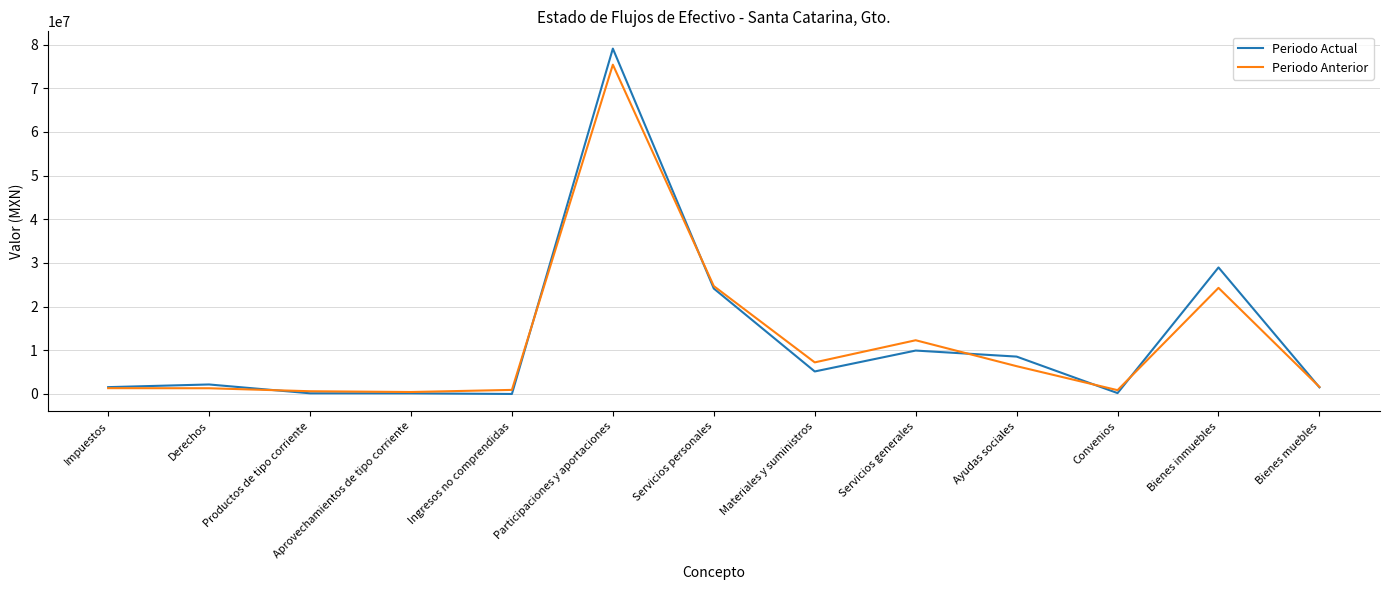

Which category has the highest value in the Periodo Anterior series?

Participaciones y aportaciones